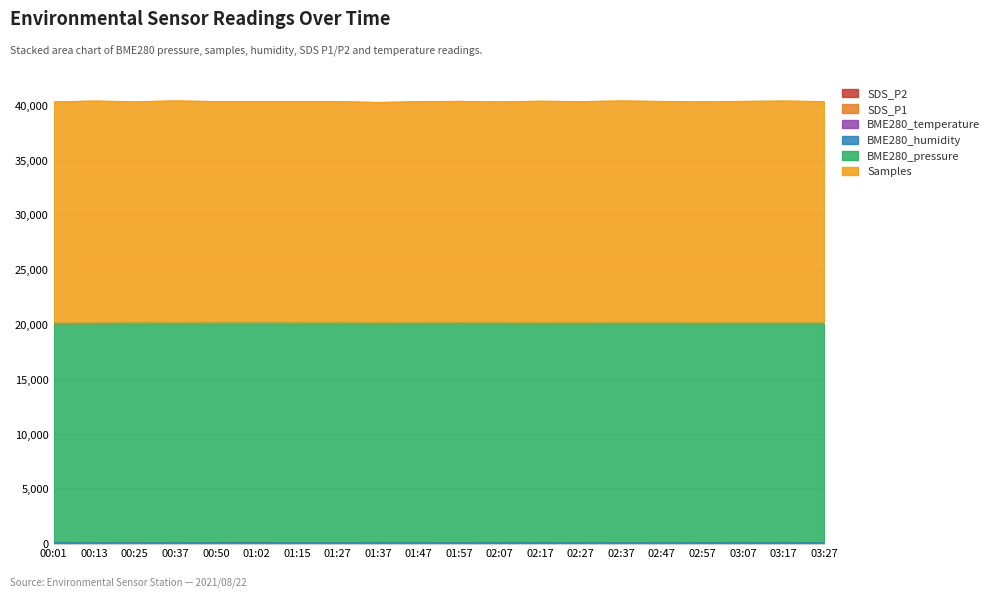

How many values in the SDS_P1 series are below 21?

8